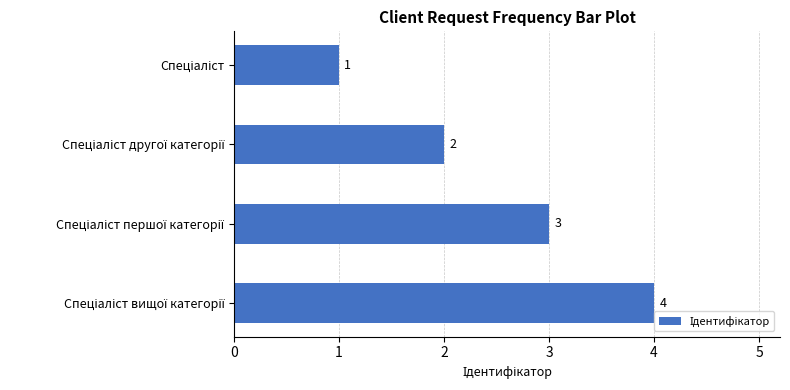

Count the values in the range 2 to 4.

3